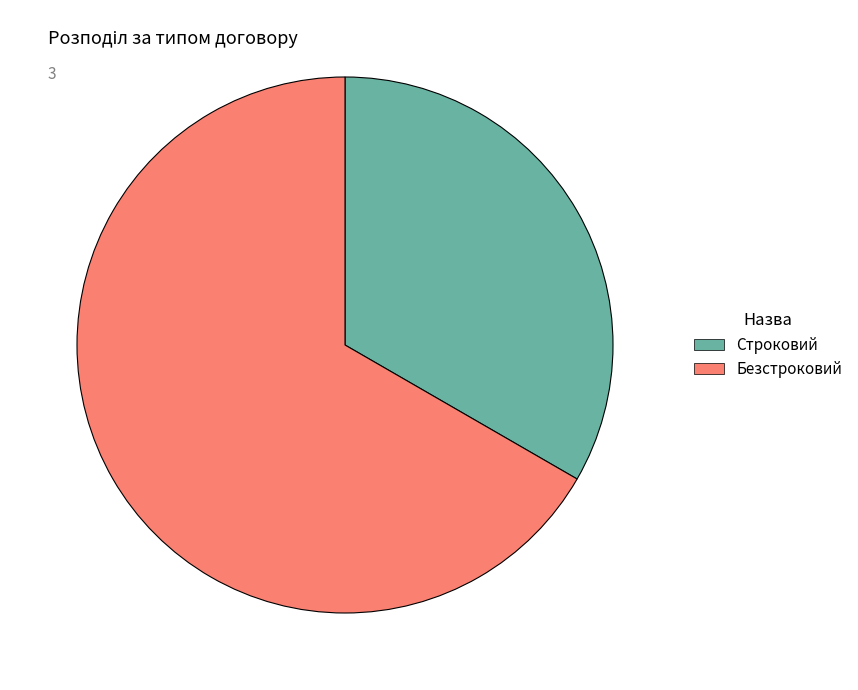

The Безстроковий slice represents 67% of the pie. True or false?

True